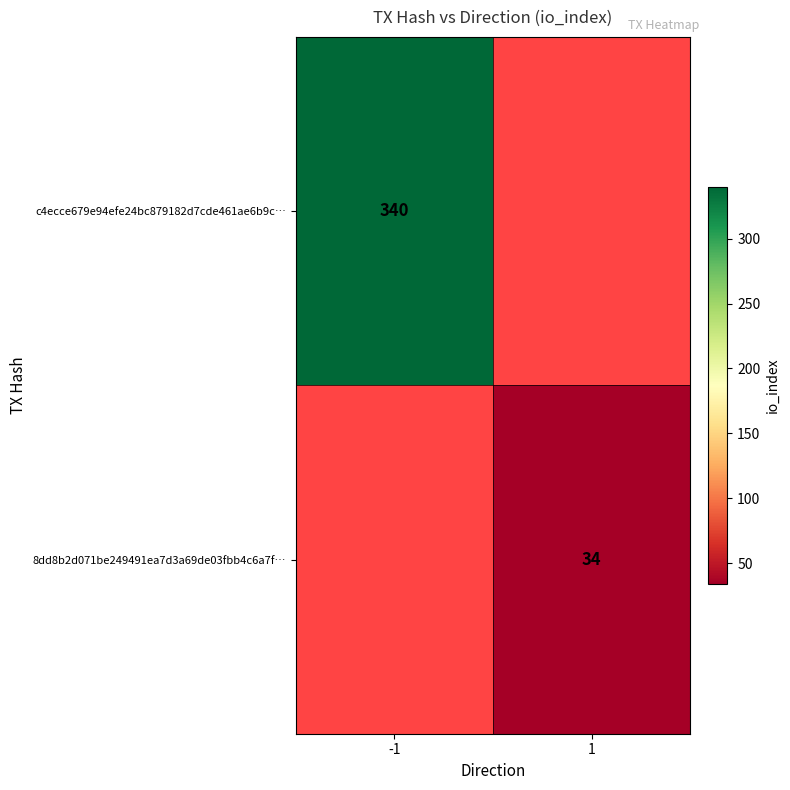

Between 1 and -1, which is larger?

-1